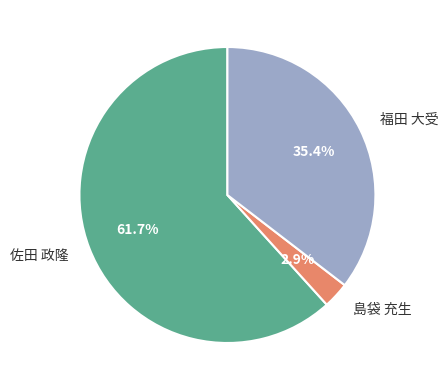

True or false: 佐田 政隆 accounts for 76% of the total.

False